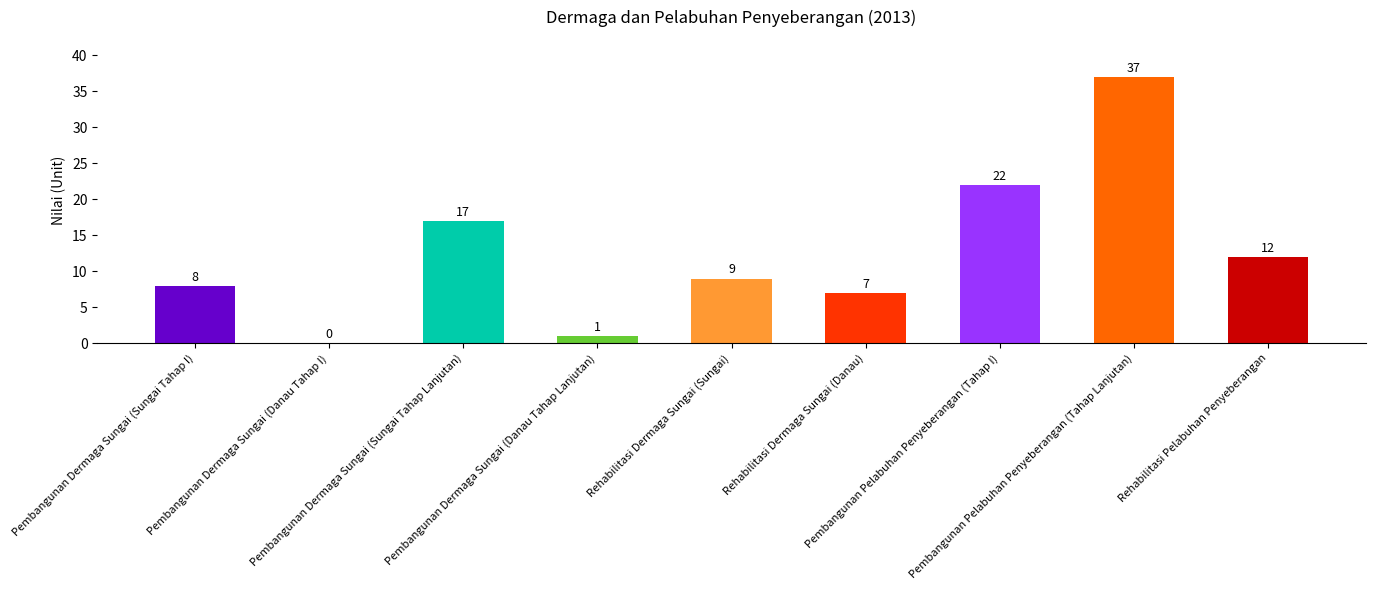

What is the sum of all values?

113